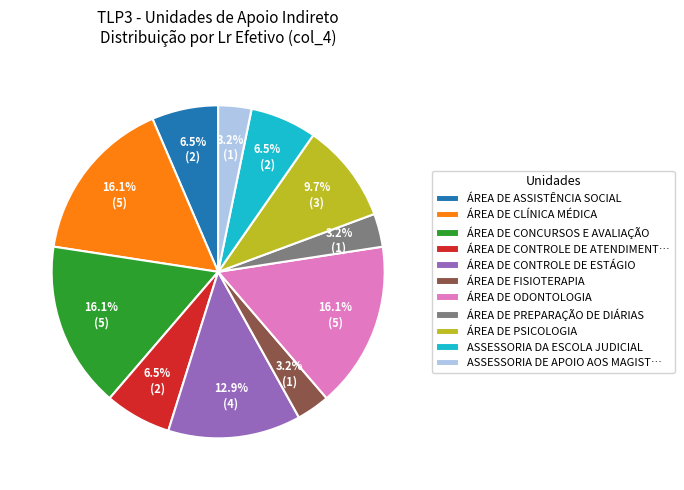

Between ÁREA DE ASSISTÊNCIA SOCIAL and ÁREA DE PSICOLOGIA, which is larger?

ÁREA DE PSICOLOGIA